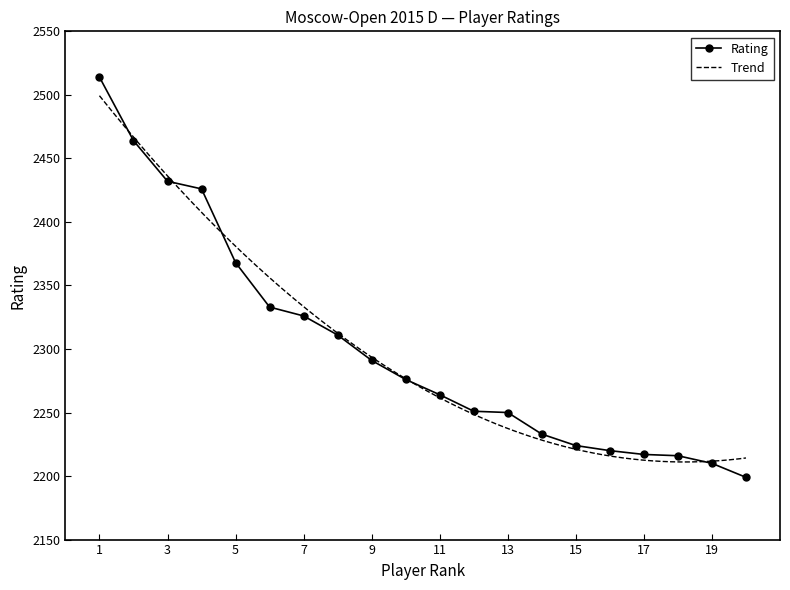

What is the difference between the maximum and minimum values?

315